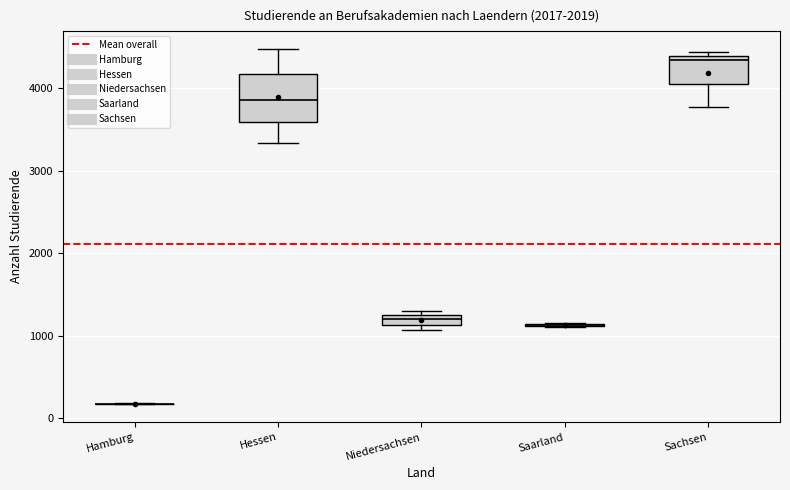

Where does the lower whisker of the box for Hessen end on the y-axis? The values are not printed on the chart, so give them approximately, as read against the axis.

3300